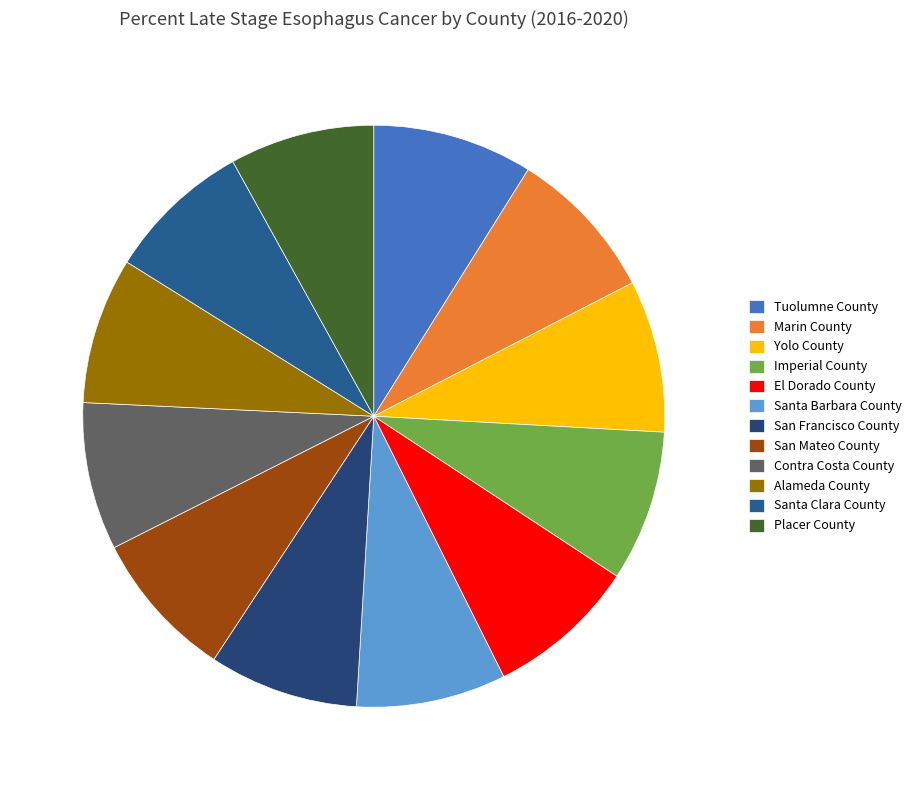

What is the change in value from El Dorado County to Santa Clara County?

-2.6